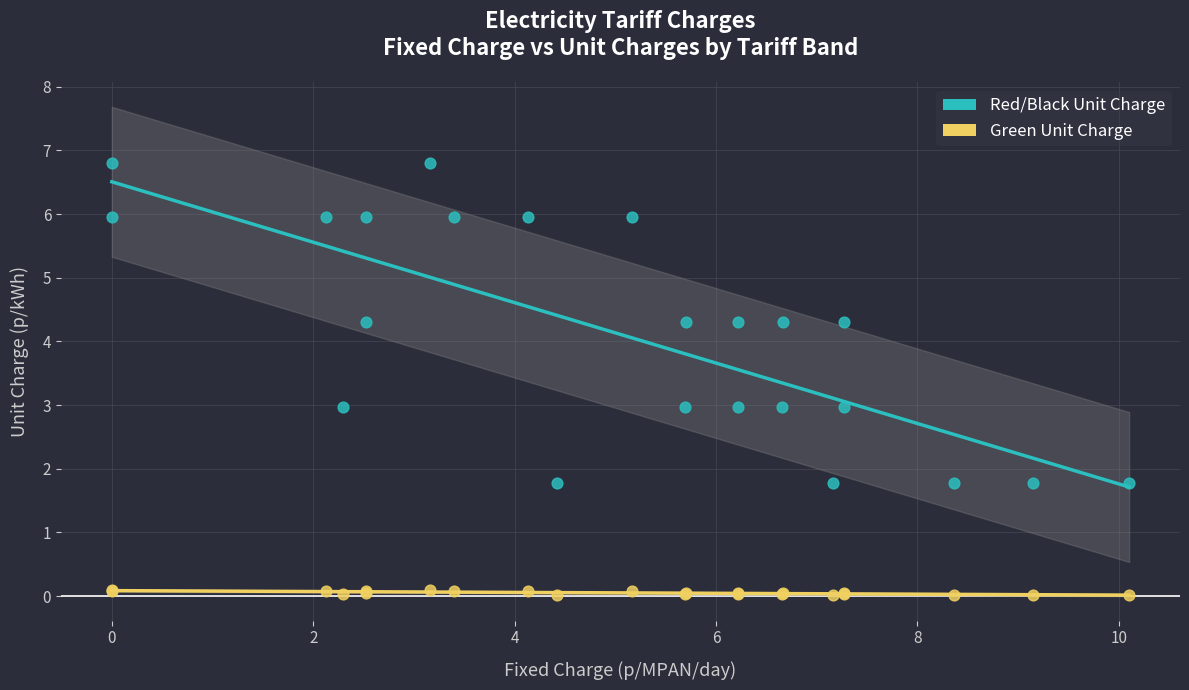

Which series has the largest Y range (max minus min)?

Red/Black Unit Charge